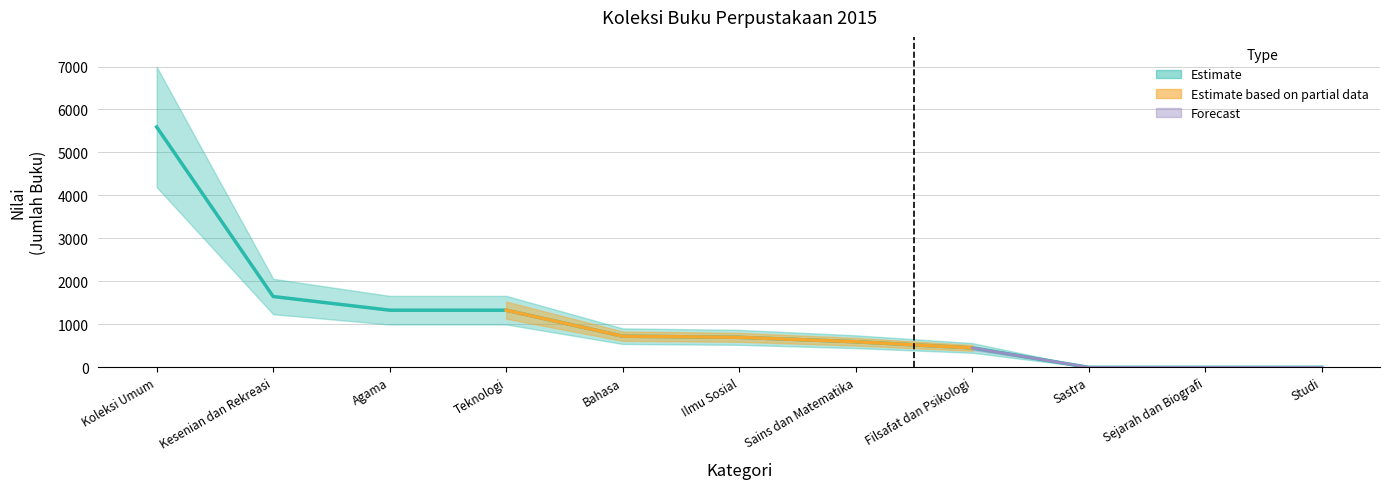

How many positive values are there?

8